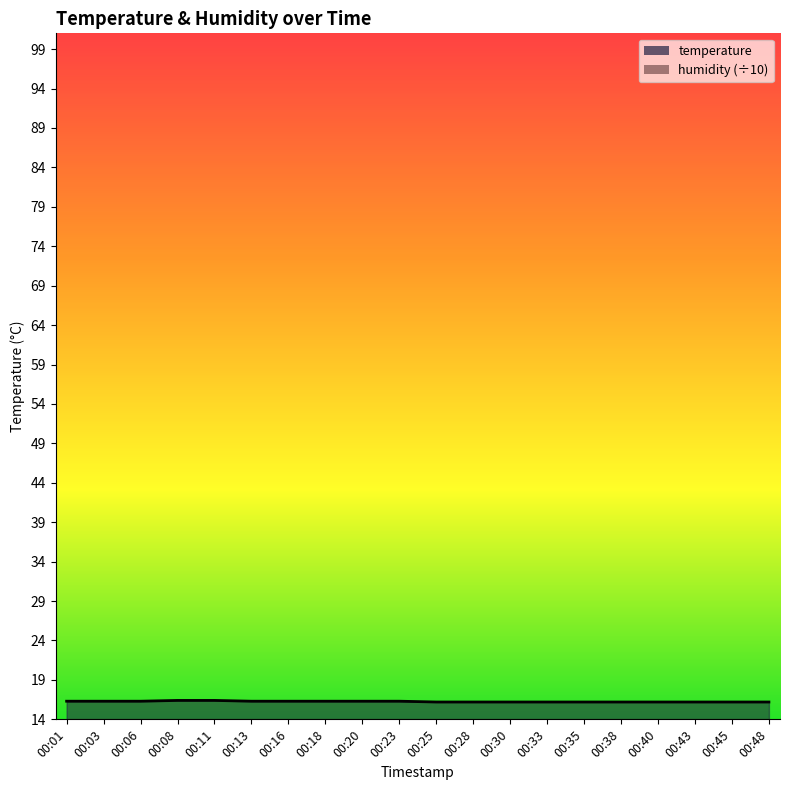

List the labels in order of value, largest first.

00:08, 00:11, 00:01, 00:03, 00:06, 00:13, 00:16, 00:18, 00:20, 00:23, 00:25, 00:28, 00:30, 00:33, 00:35, 00:38, 00:40, 00:43, 00:45, 00:48